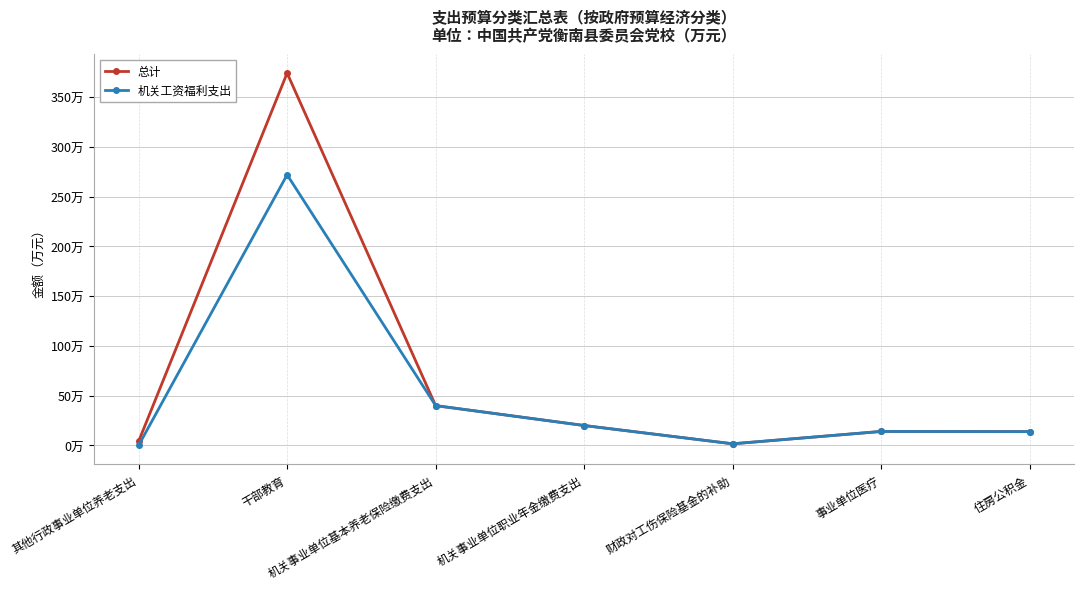

True or false: 总计 has a value of 29.9 at 机关事业单位职业年金缴费支出.

False